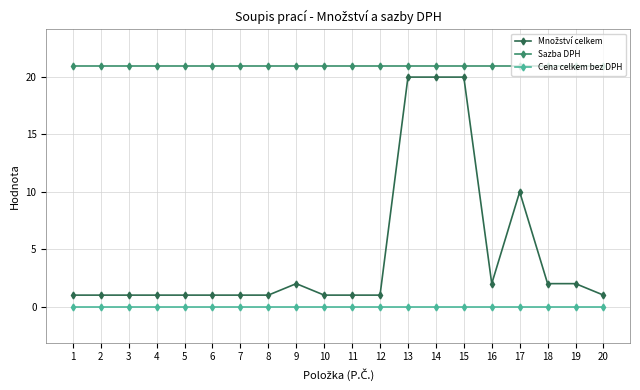

What is the spread (max minus min) of values at 16?

21